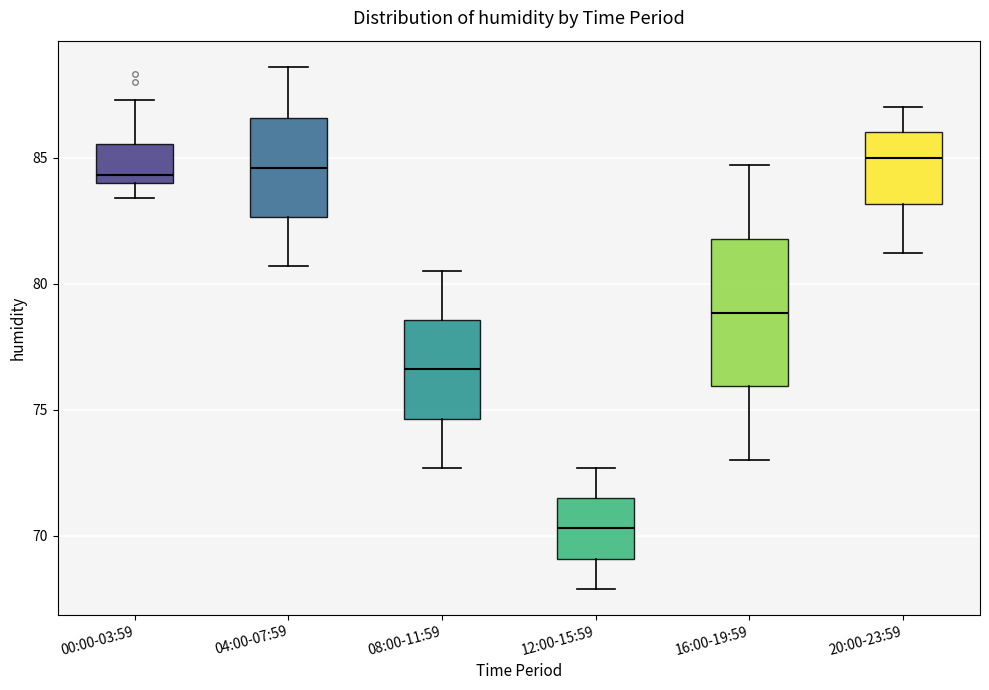

Which box is the tallest, from its lower edge to its upper edge?

16:00-19:59